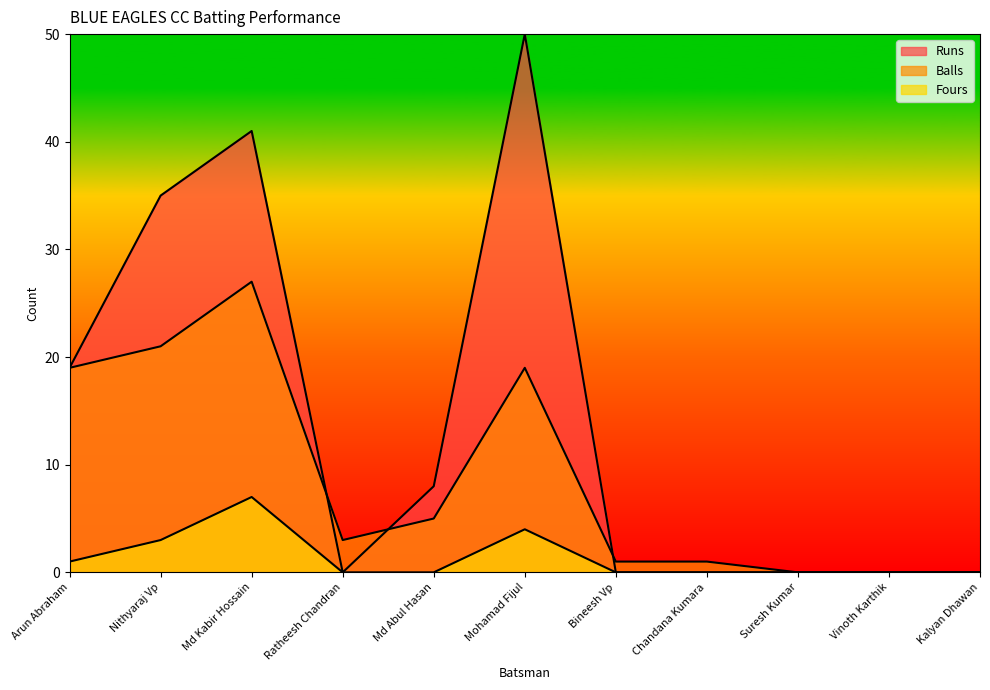

At which label is Balls closest to 13?

Arun Abraham